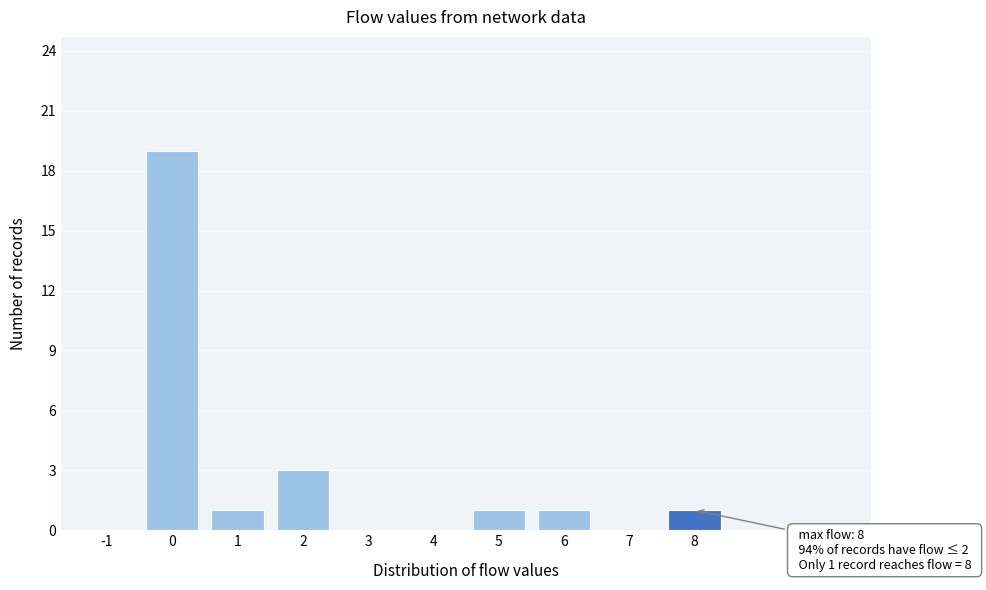

Reading left to right, list all the values displayed in this chart.

-1=0	0=19	1=1	2=3	3=0	4=0	5=1	6=1	7=0	8=1